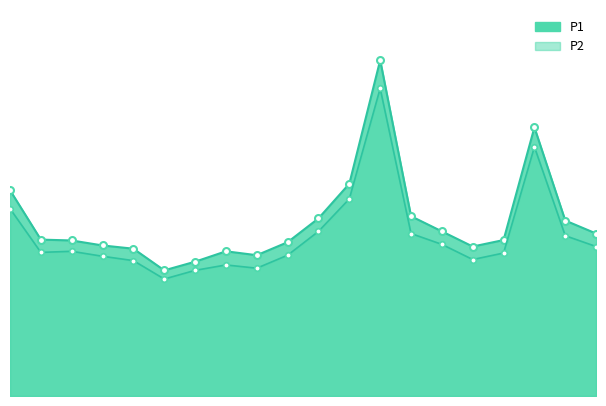

True or false: P1_line and P2_line cross at least once.

False